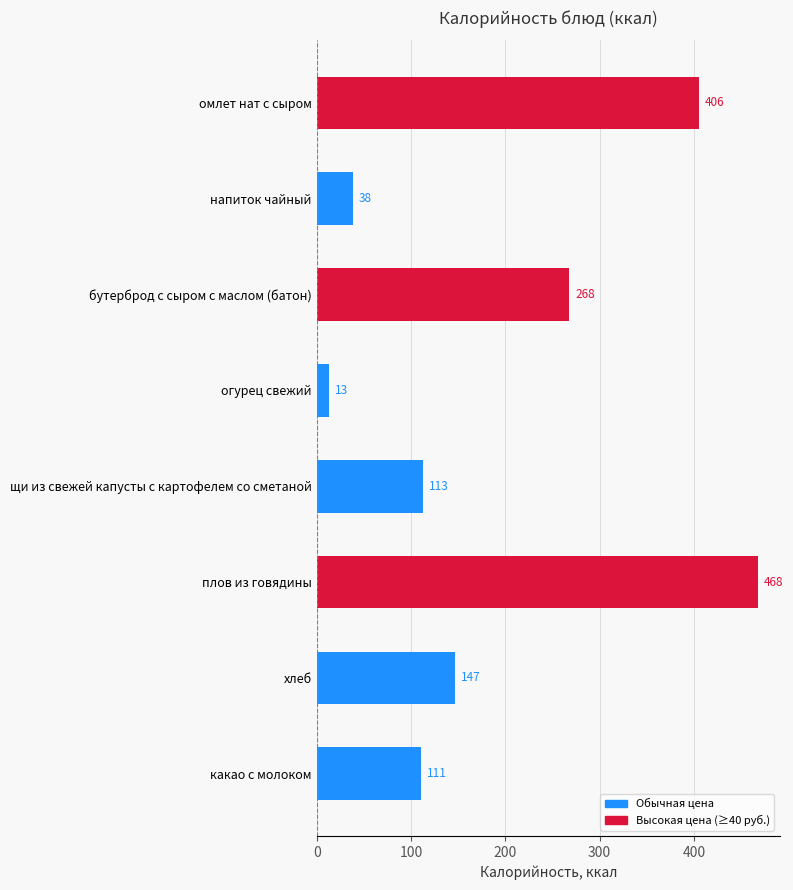

What is the change in value from щи из свежей капусты с картофелем со сметаной to плов из говядины?

+355.0